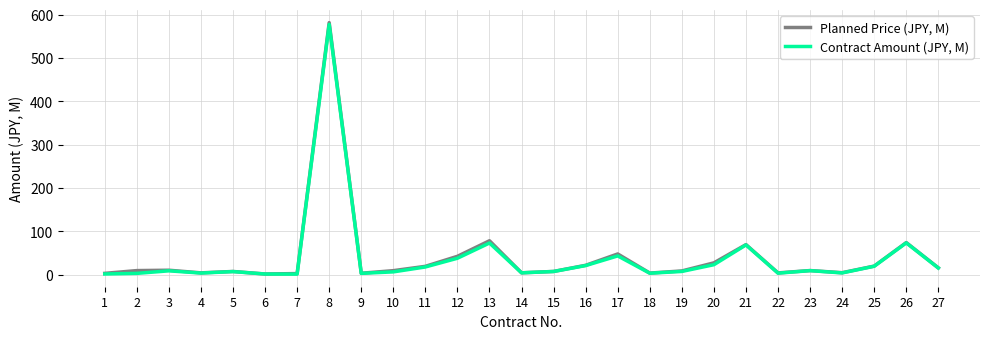

What are all the series names shown in the legend?

Planned Price (JPY, M), Contract Amount (JPY, M)